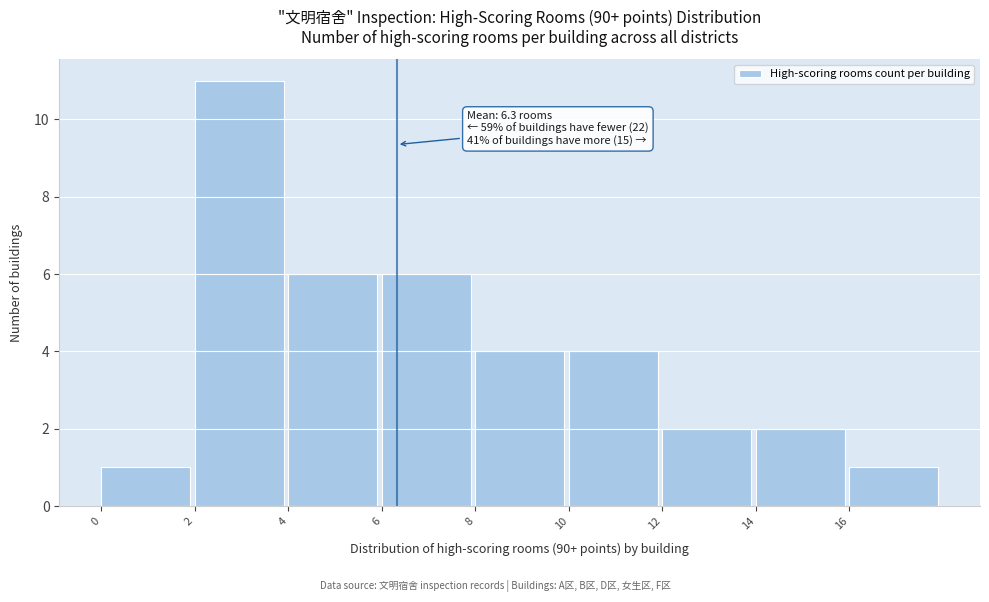

Which range on the x-axis has the tallest bar?

2 to 4